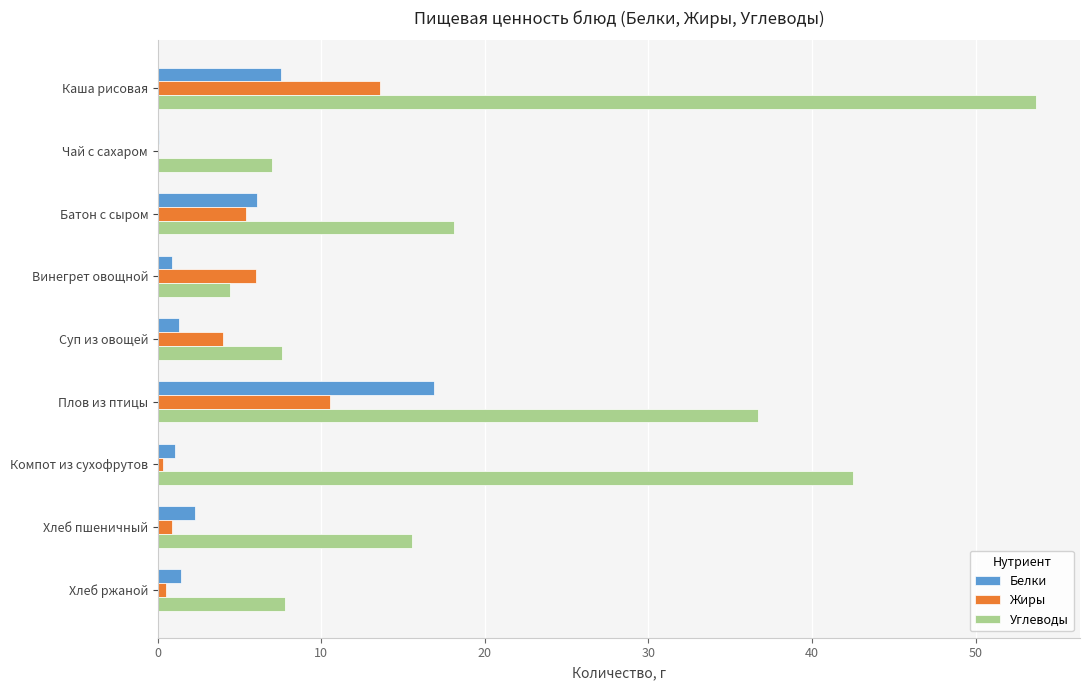

Which series has the widest spread of values?

Углеводы